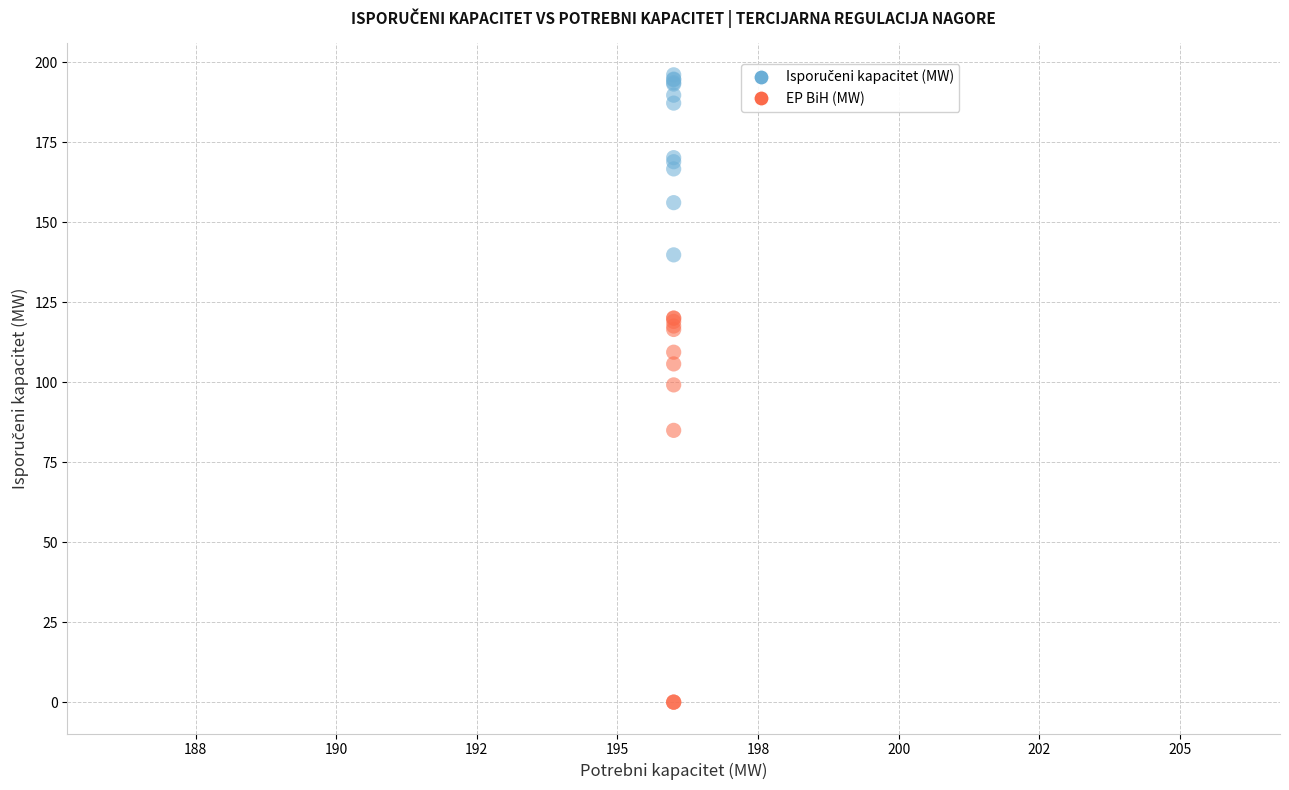

In the EP BiH (MW) series, what Y value is closest to 60?

84.9